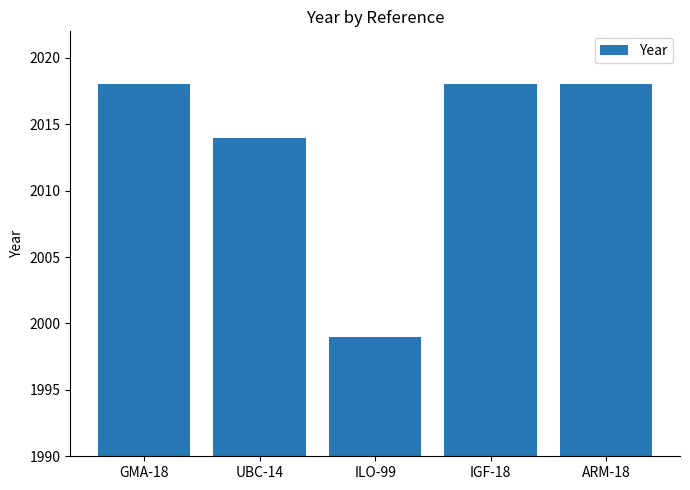

What is the value of the 1st bar from the left?

2018